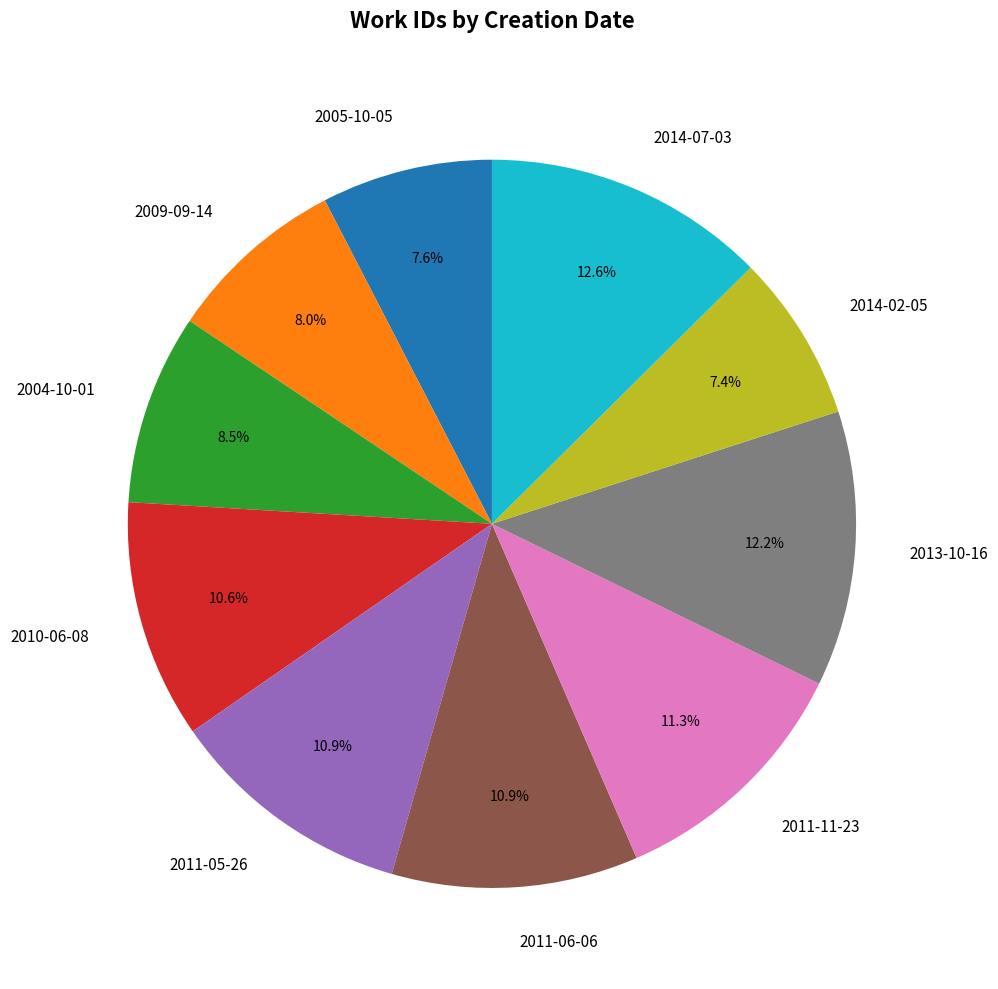

Does any single category account for the majority?

No